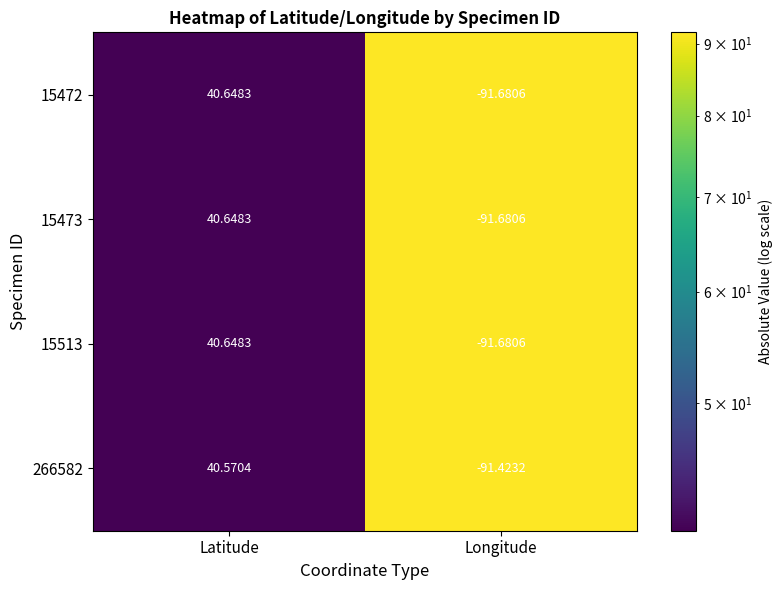

Which label corresponds to the smallest value in the chart?

Longitude